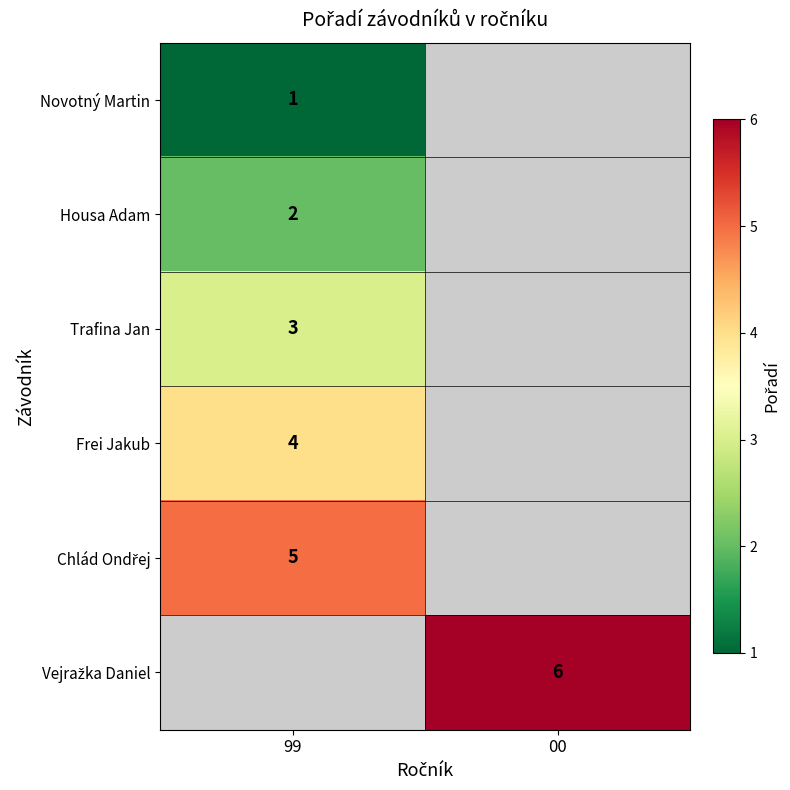

Is it true that Frei Jakub equals 5 at 99?

False